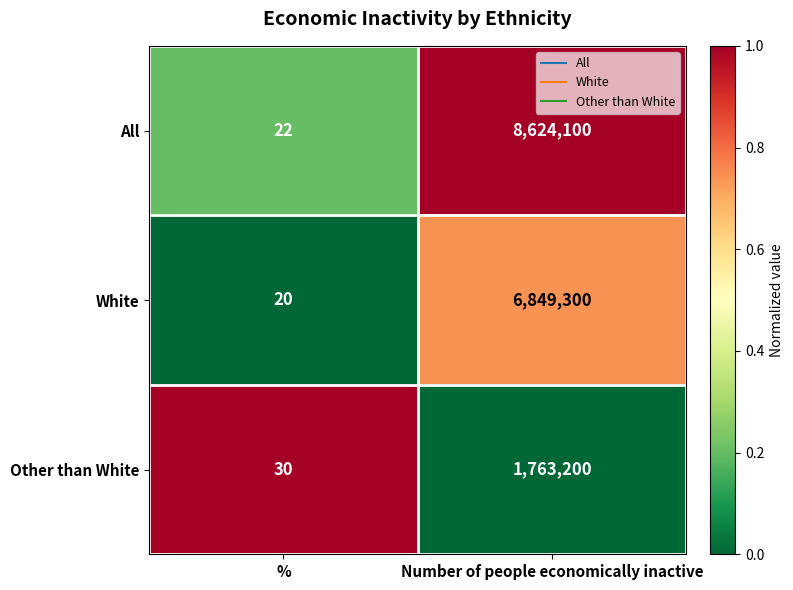

How many categories are shown in the chart?

2